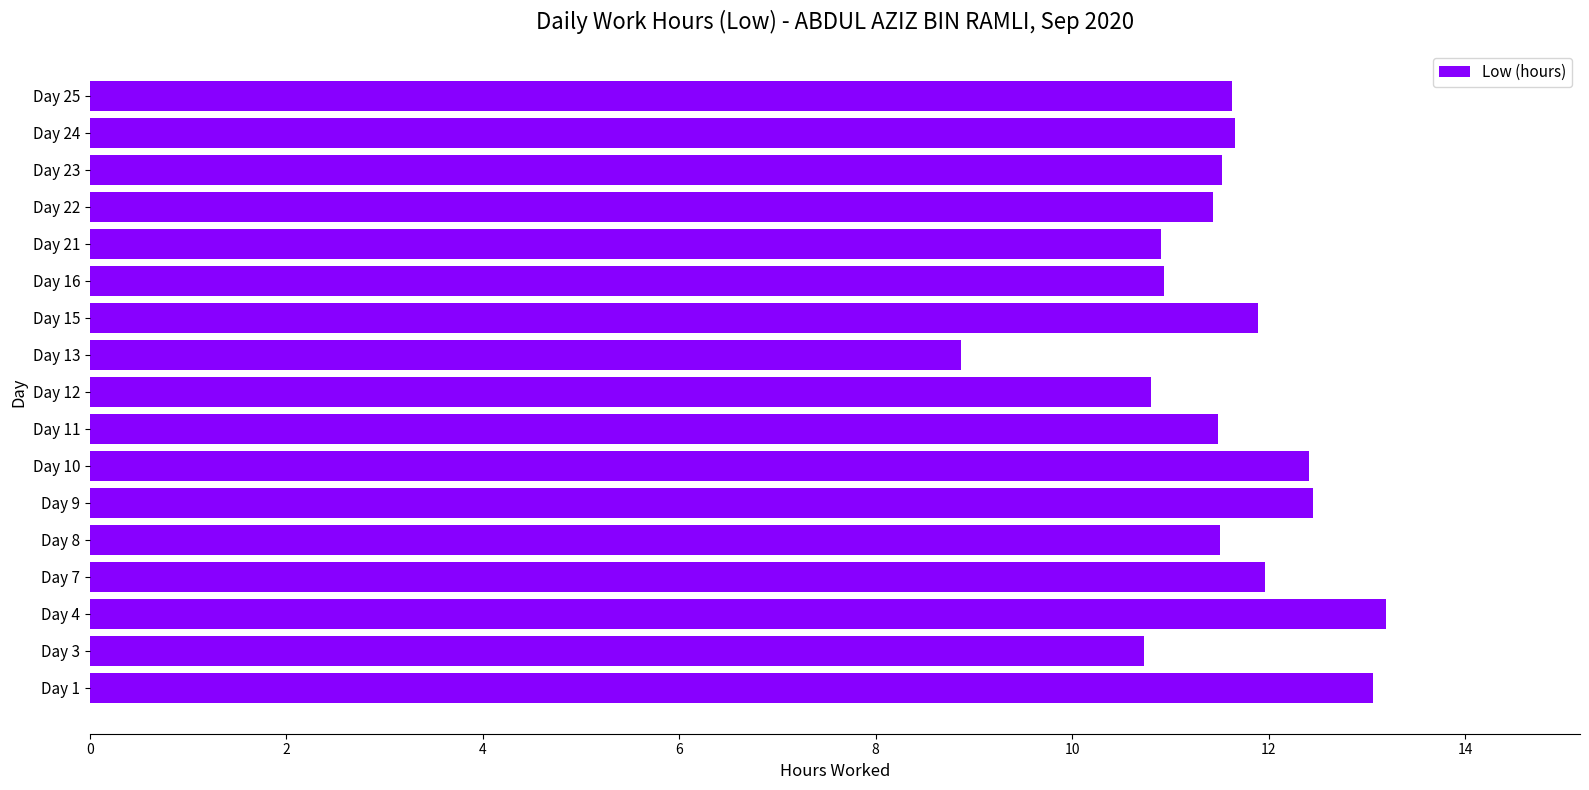

What is the sum of all values?

196.4